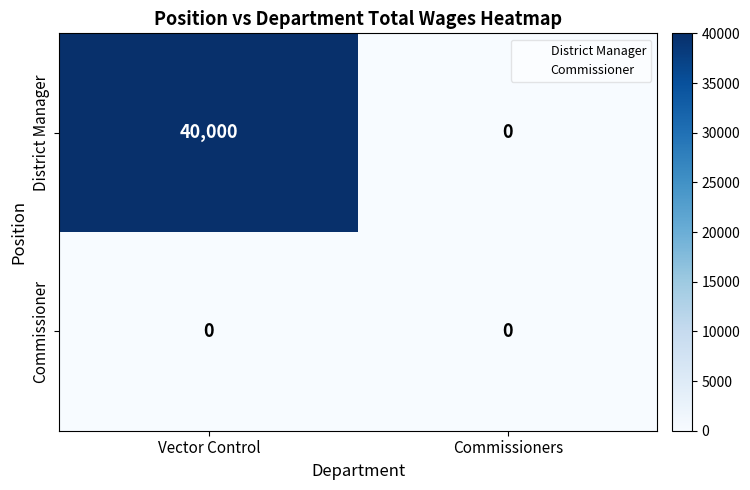

What value does the District Manager series have at Vector Control, to the nearest 100?

40000